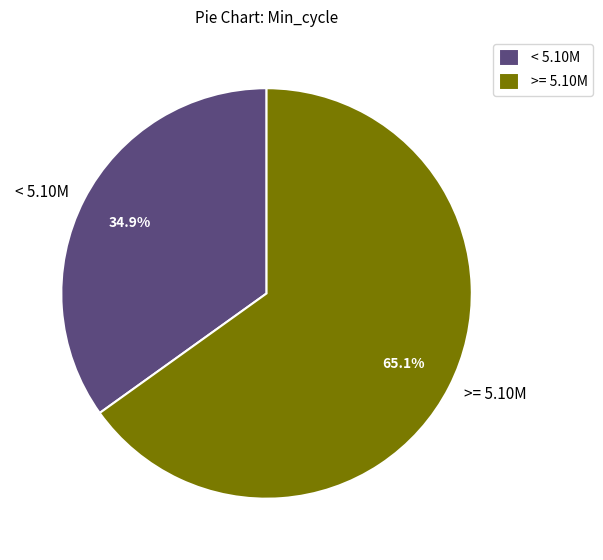

Which category accounts for the majority?

>= 5.10M